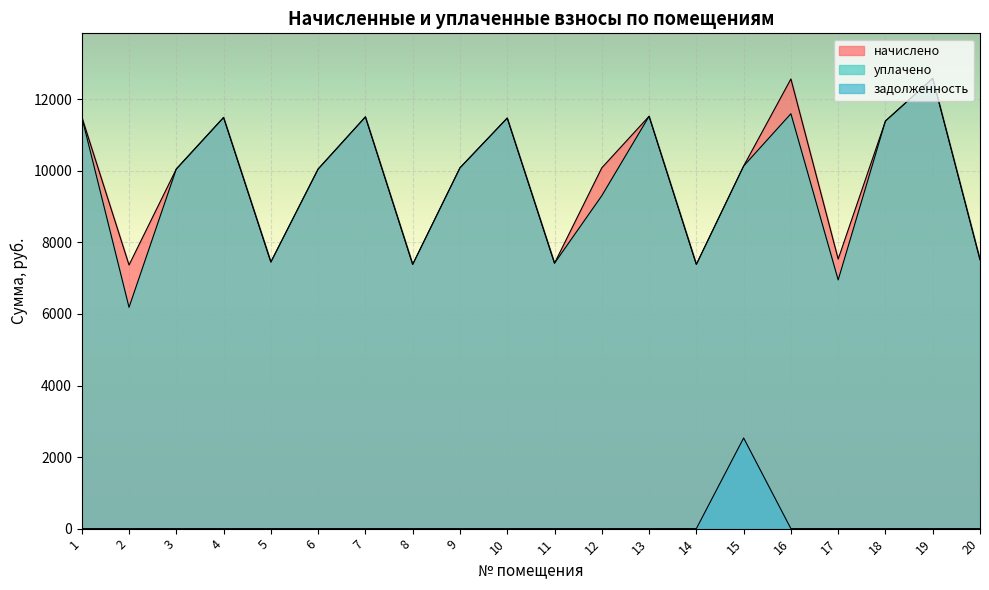

Reading left to right, what are all the values shown in this chart?

начислено: 11509.2	7369.2	10051.9	11492.6	7452.0	10051.9	11509.2	7385.8	10085.0	11476.1	7418.9	10085.0	11525.8	7385.8	10134.7	12569.0	7534.8	11393.3	12585.6	7518.2
уплачено: 11509.2	6185.1	10051.9	11492.6	7452.0	10051.9	11509.2	7385.8	10085.0	11476.1	7418.9	9305.5	11525.8	7385.8	10134.7	11597.5	6952.4	11393.3	12585.6	7518.2
задолженность: 0.0	0.0	0.0	0.0	0.0	0.0	0.0	0.0	0.0	0.0	0.0	0.0	0.0	0.0	2533.7	0.0	0.0	0.0	0.0	0.0